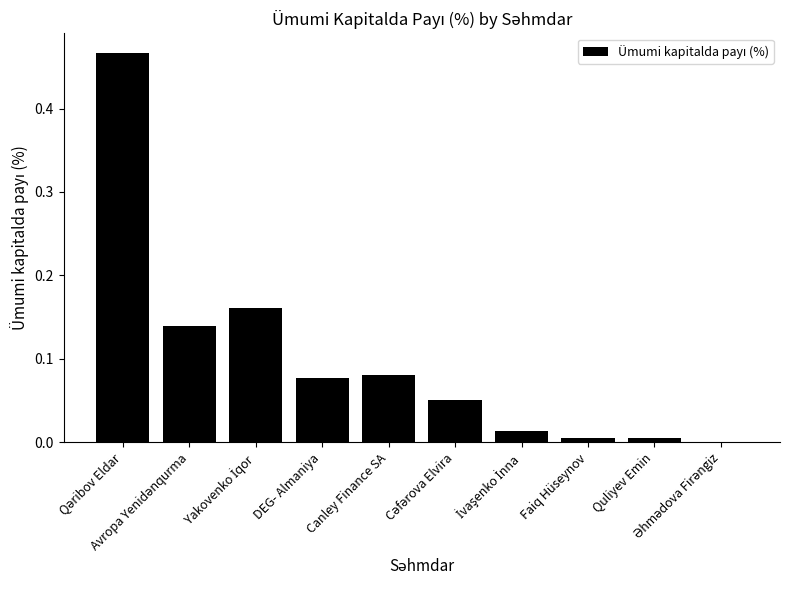

What is the sum of all values?

1.0